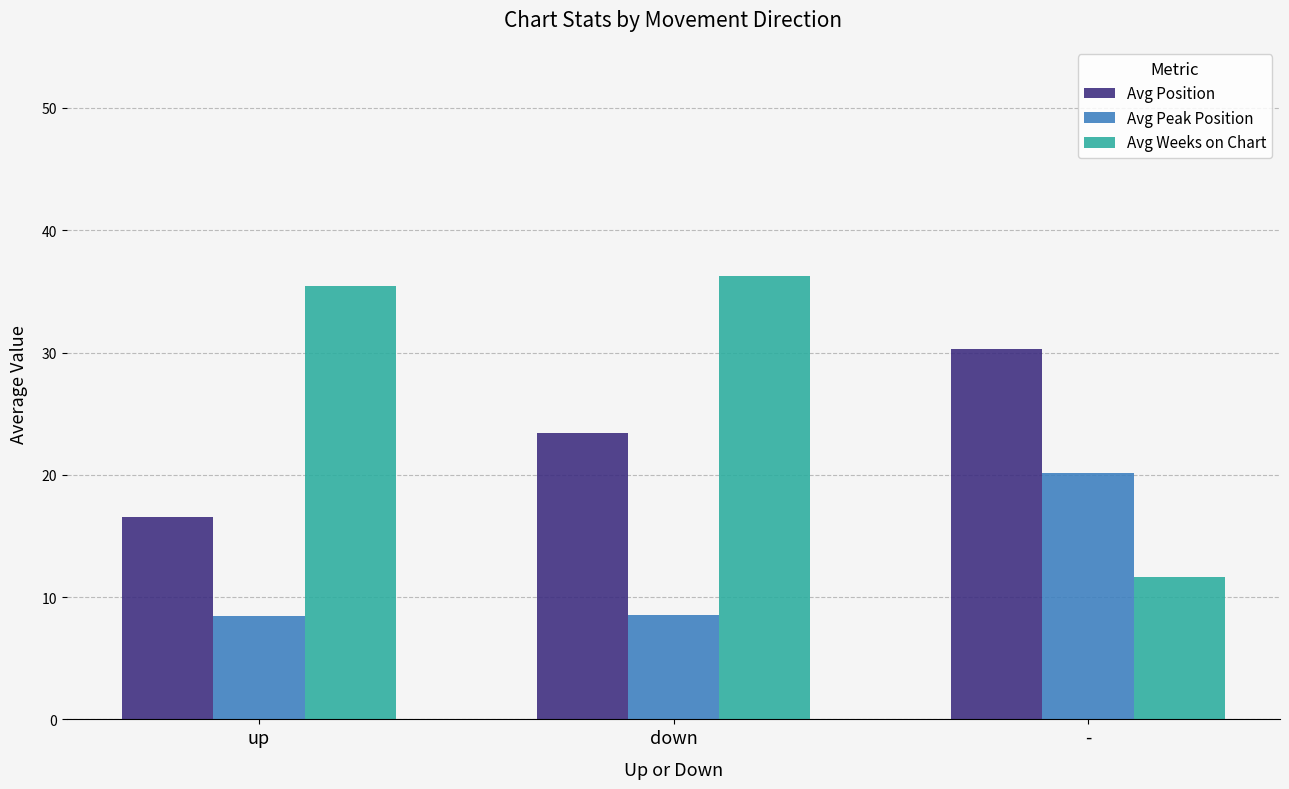

What is the difference between the highest and lowest values at -?

18.6